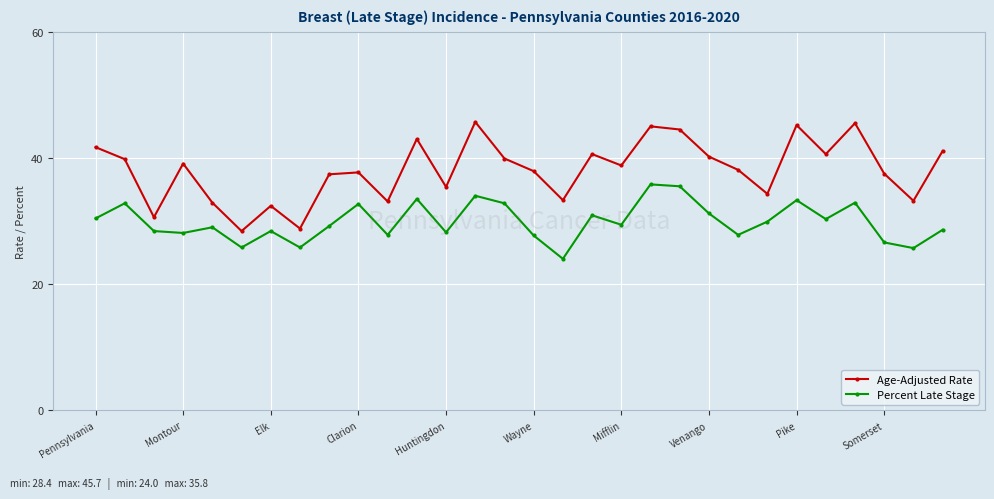

What is the maximum value for Age-Adjusted Rate?

45.7